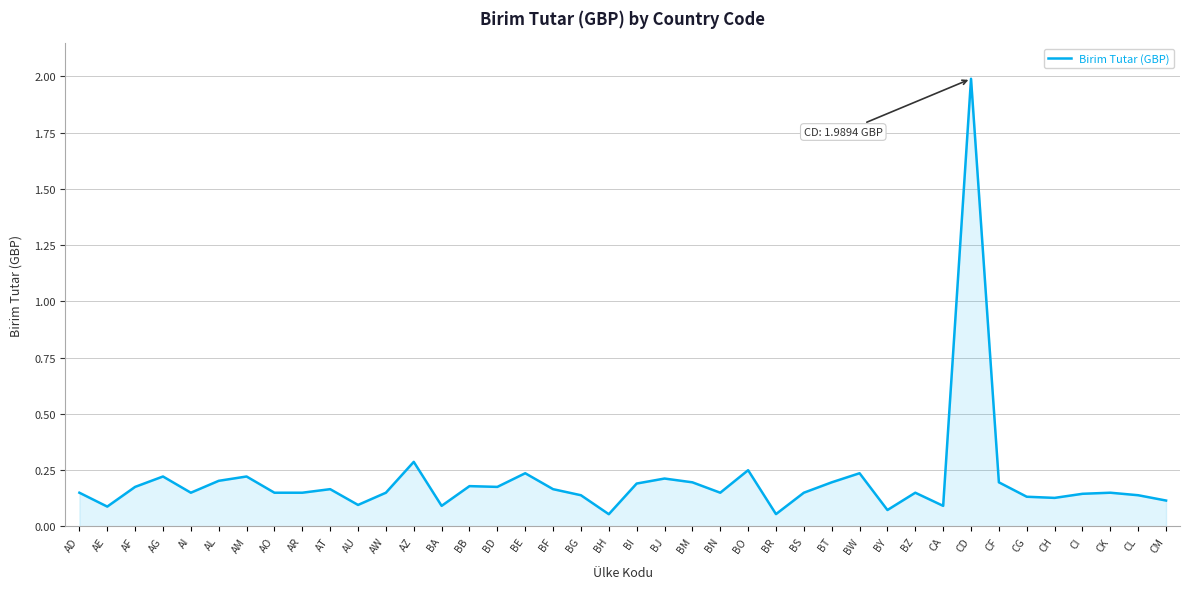

Between BJ and AZ, which is larger?

AZ